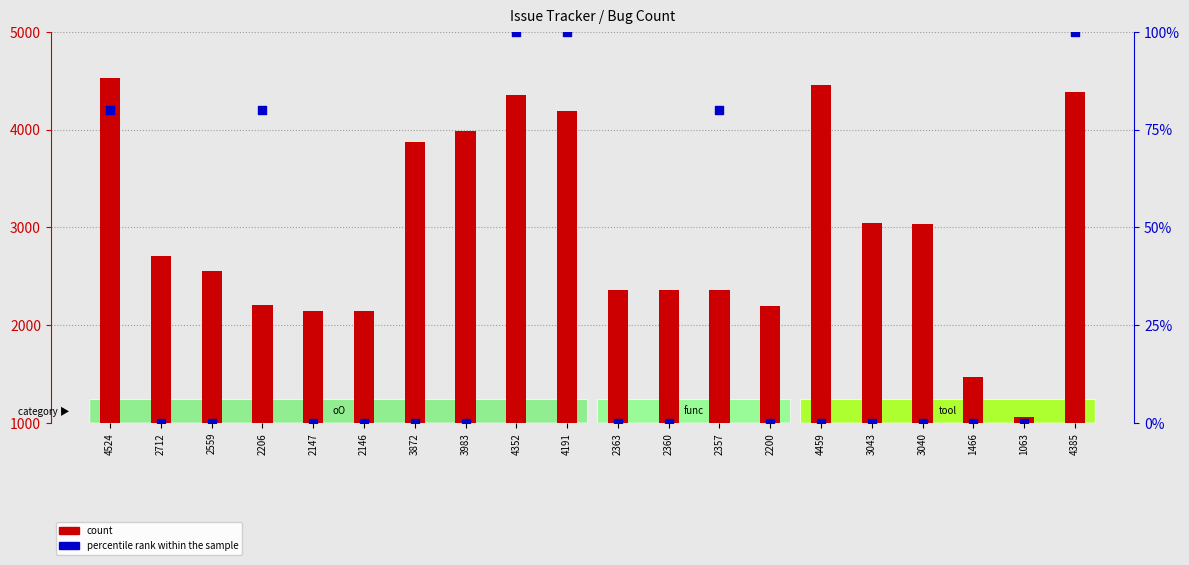

Is the value of count at 3983 greater than the value of percentile rank within the sample at 4385?

Yes